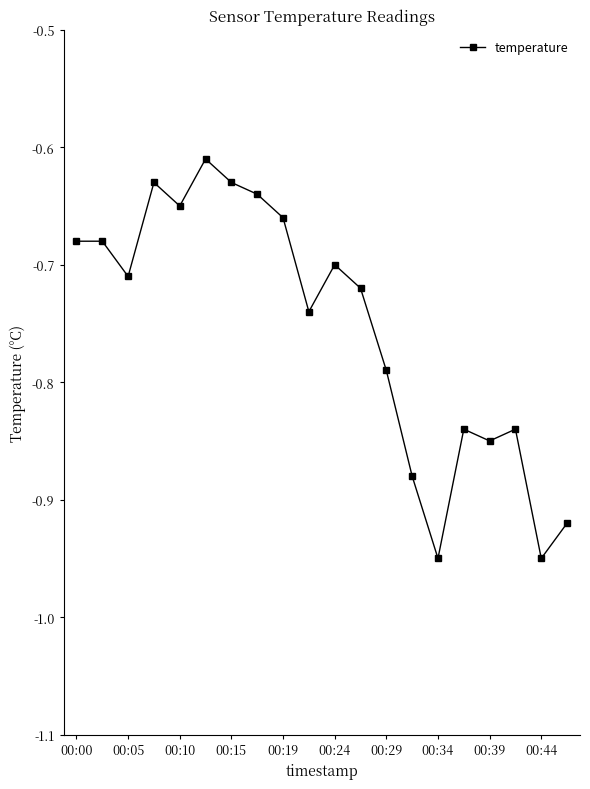

What is the sum of all values?

-15.1